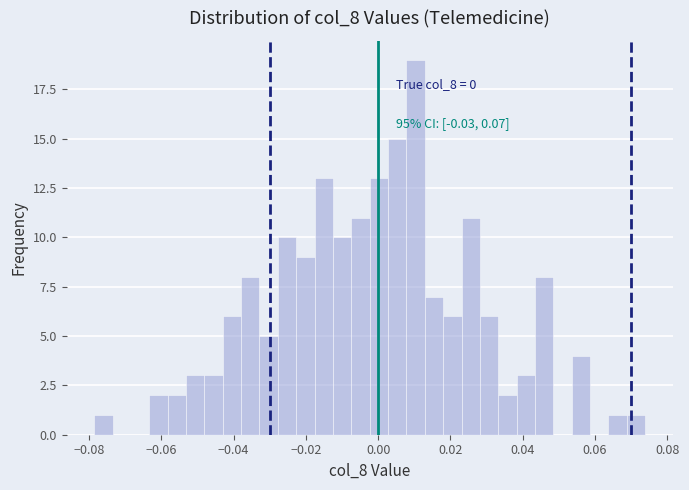

Around what value on the x-axis is the tallest bar? Give the approximate position of its centre, as read against the axis.

0.010